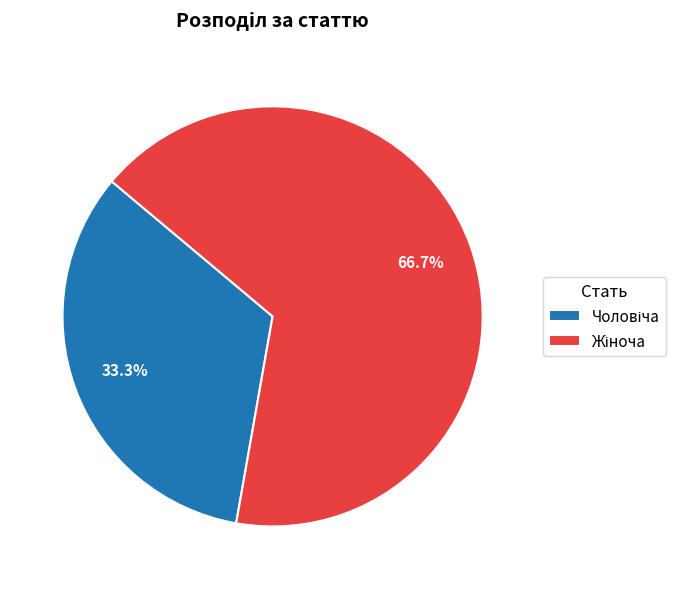

Is there any slice that represents more than half of the pie?

Yes